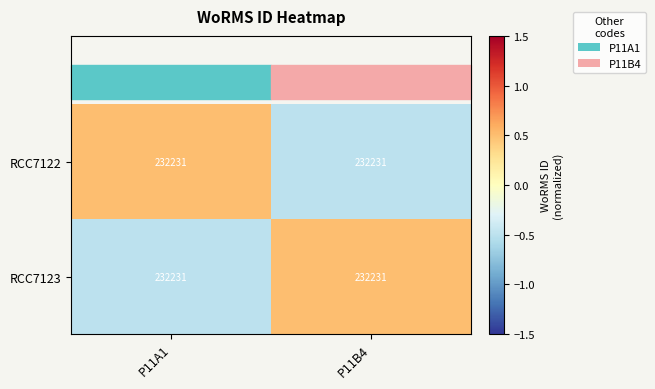

What is the lowest value of the RCC7123 series?

-0.5